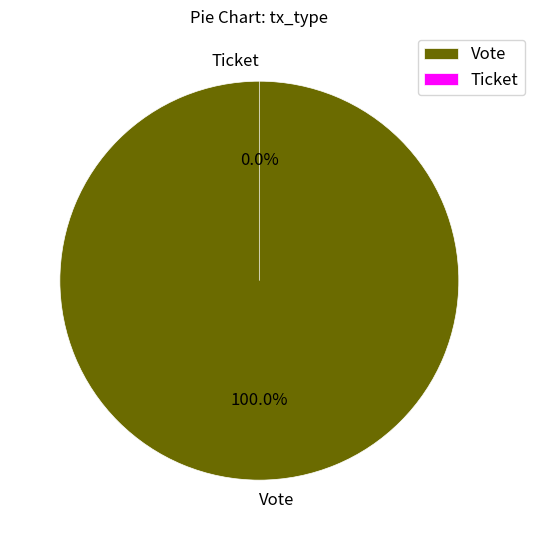

To the nearest percent, what is the difference between the Ticket and Vote slice percentages?

100%